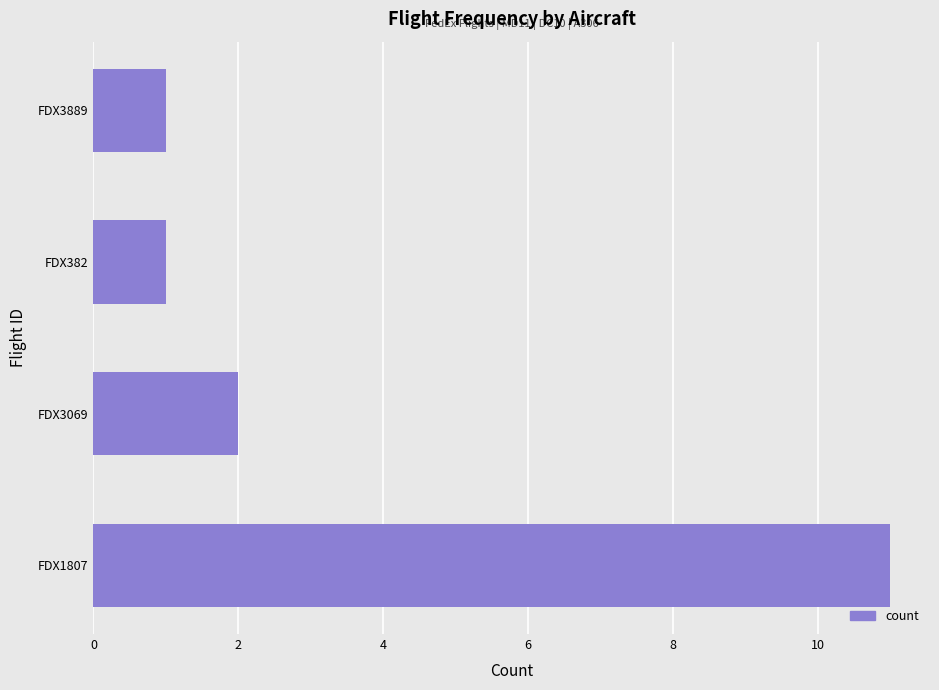

Count the number of data series in this chart.

1